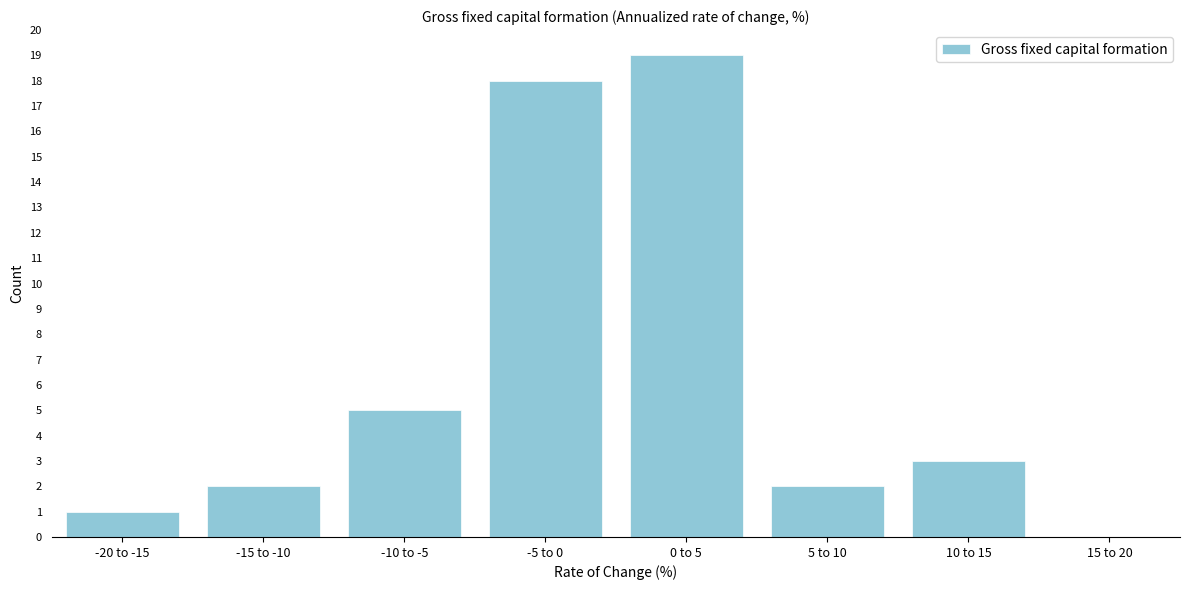

Reading left to right, what are all the values shown in this chart?

-20 to -15=1	-15 to -10=2	-10 to -5=5	-5 to 0=18	0 to 5=19	5 to 10=2	10 to 15=3	15 to 20=0